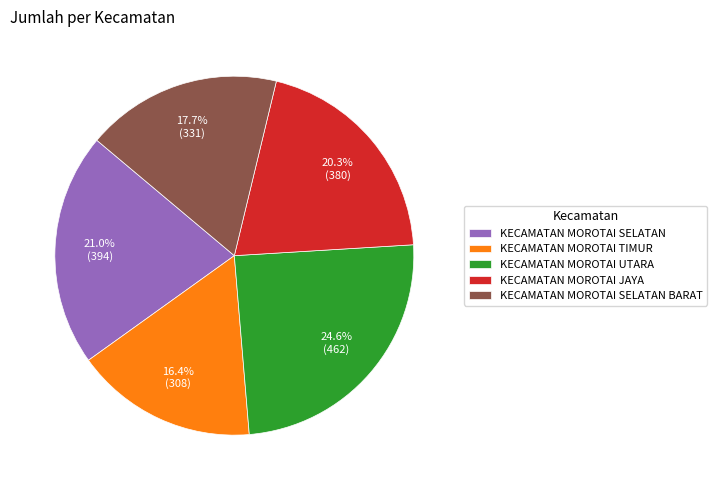

Between KECAMATAN MOROTAI TIMUR and KECAMATAN MOROTAI UTARA, which is larger?

KECAMATAN MOROTAI UTARA